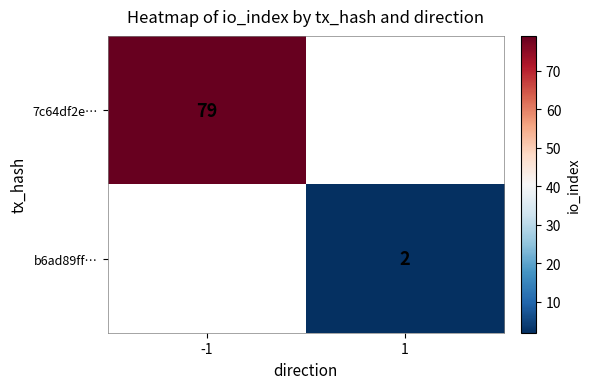

Is it true that b6ad89ff… equals 3.1 at 1?

False